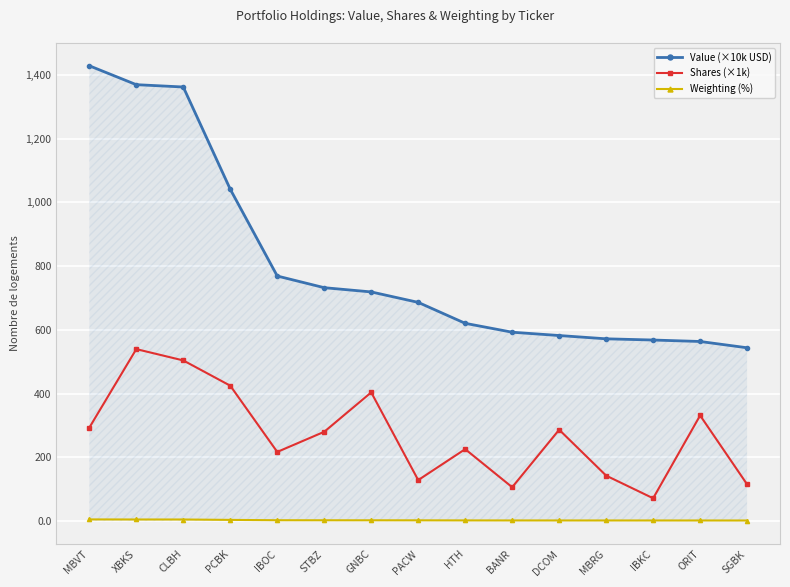

What is the total value across all series at GNBC?

1126.0